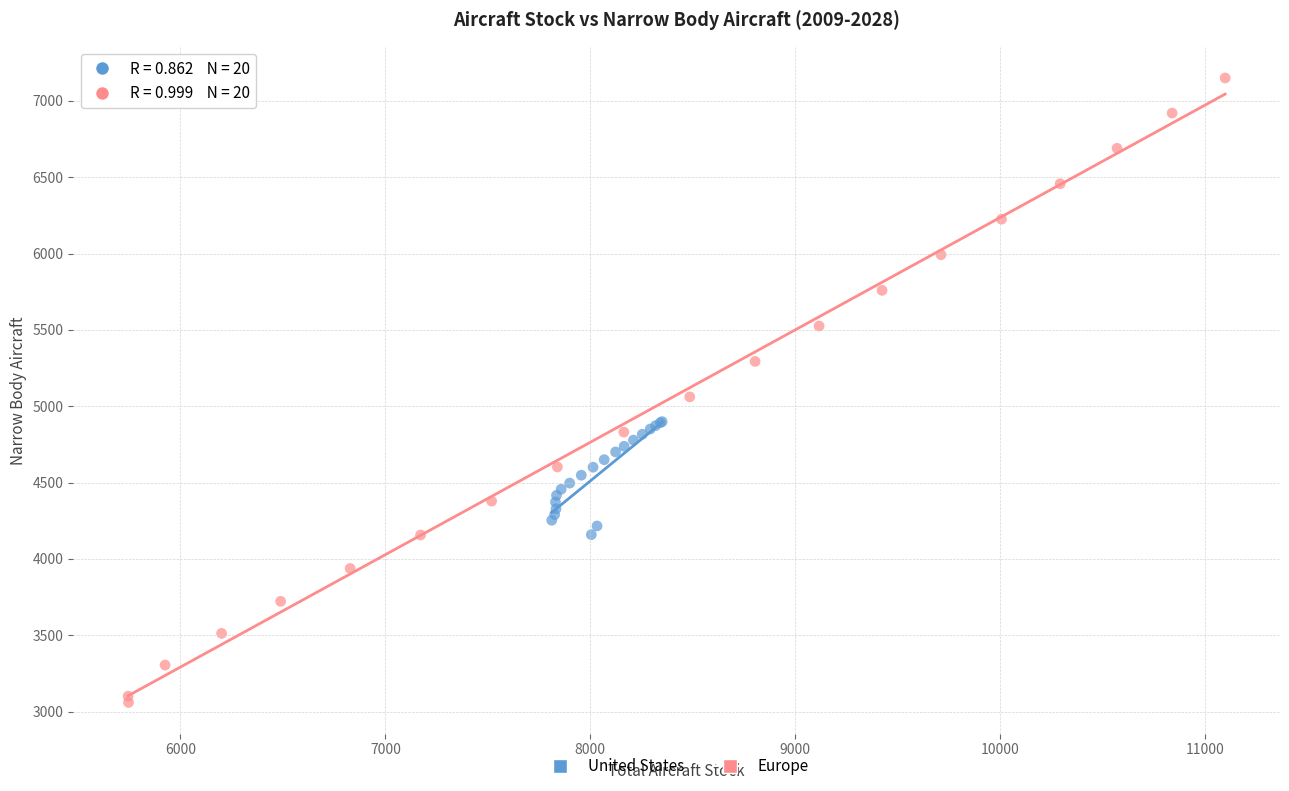

Which series contains the lowest Y value?

Europe